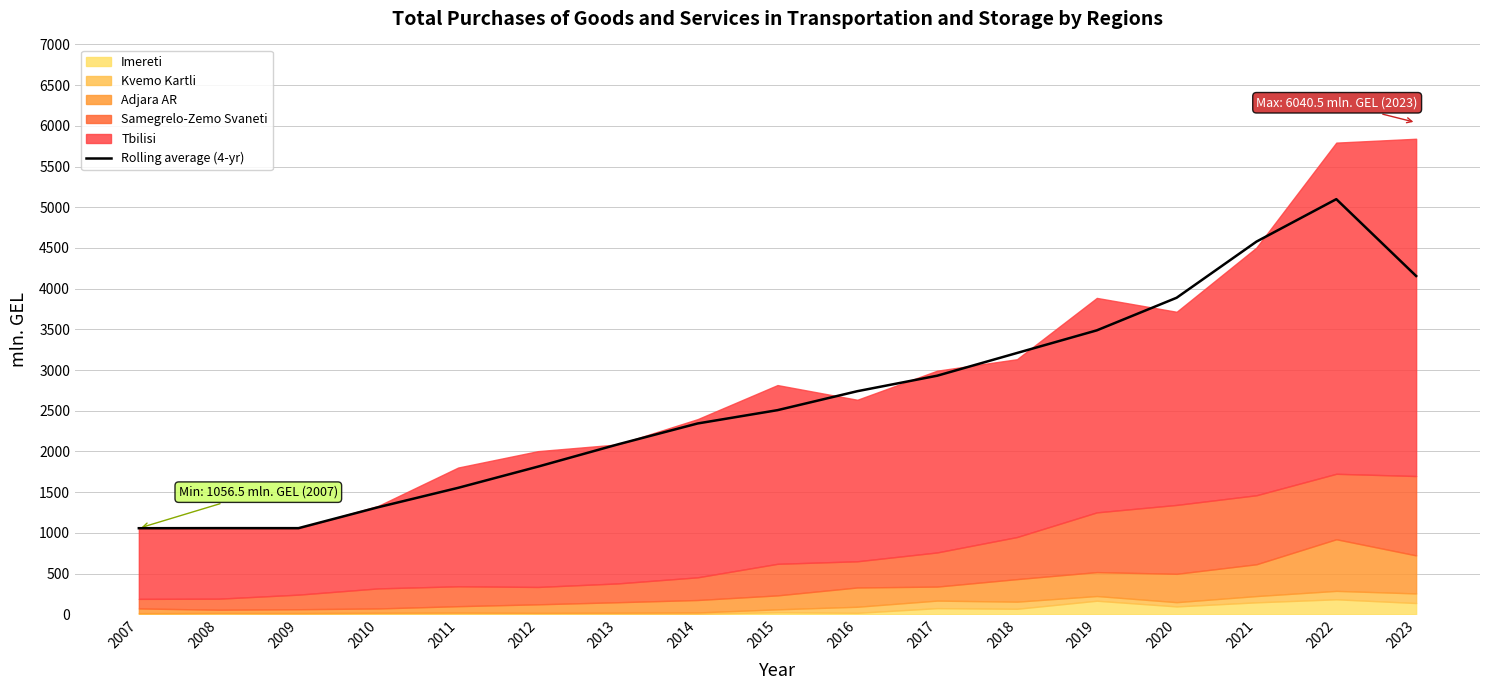

What is the difference between the second highest and minimum values?

3521.1